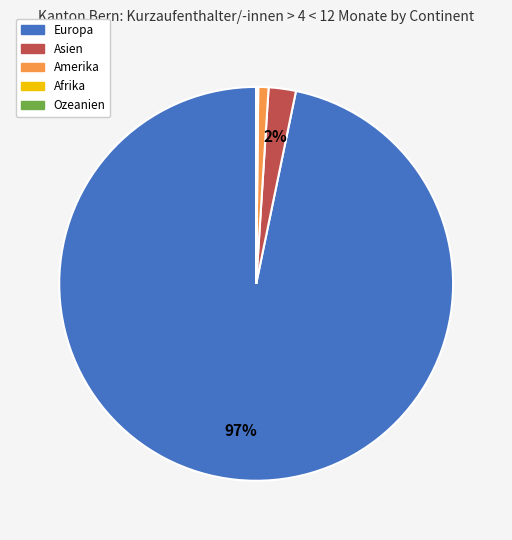

True or false: Amerika accounts for 1% of the total.

True